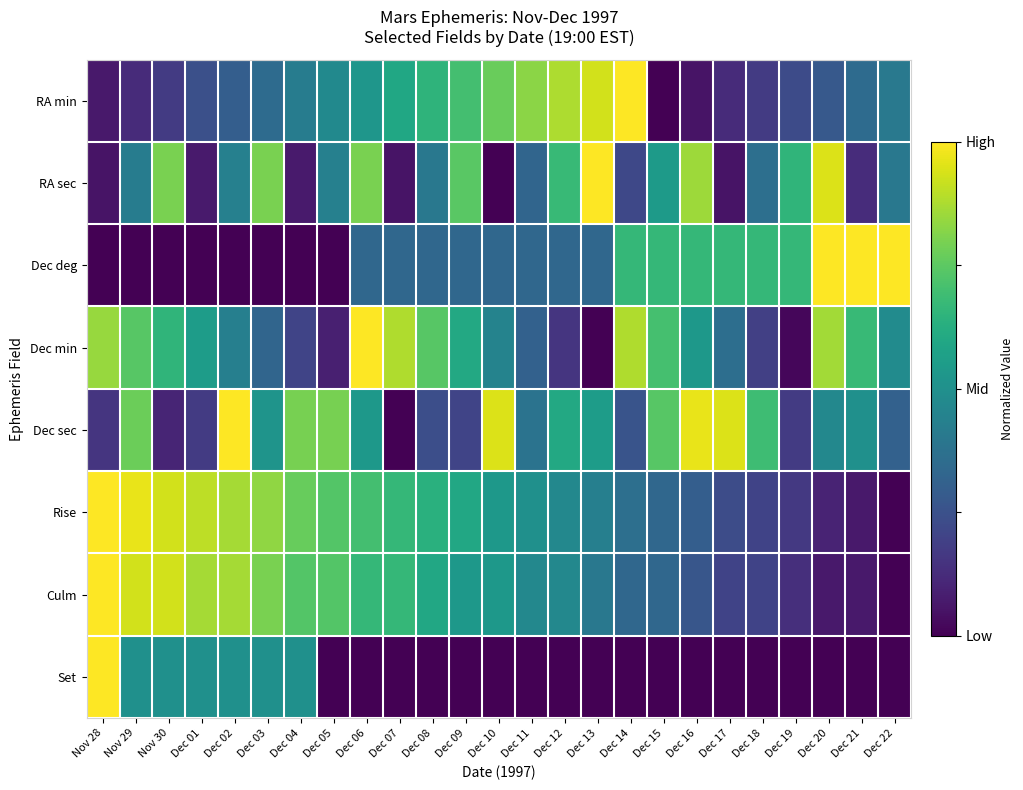

Rank the series by their maximum value, from highest to lowest.

RA min, RA sec, Dec deg, Dec min, Dec sec, Rise, Culm, Set